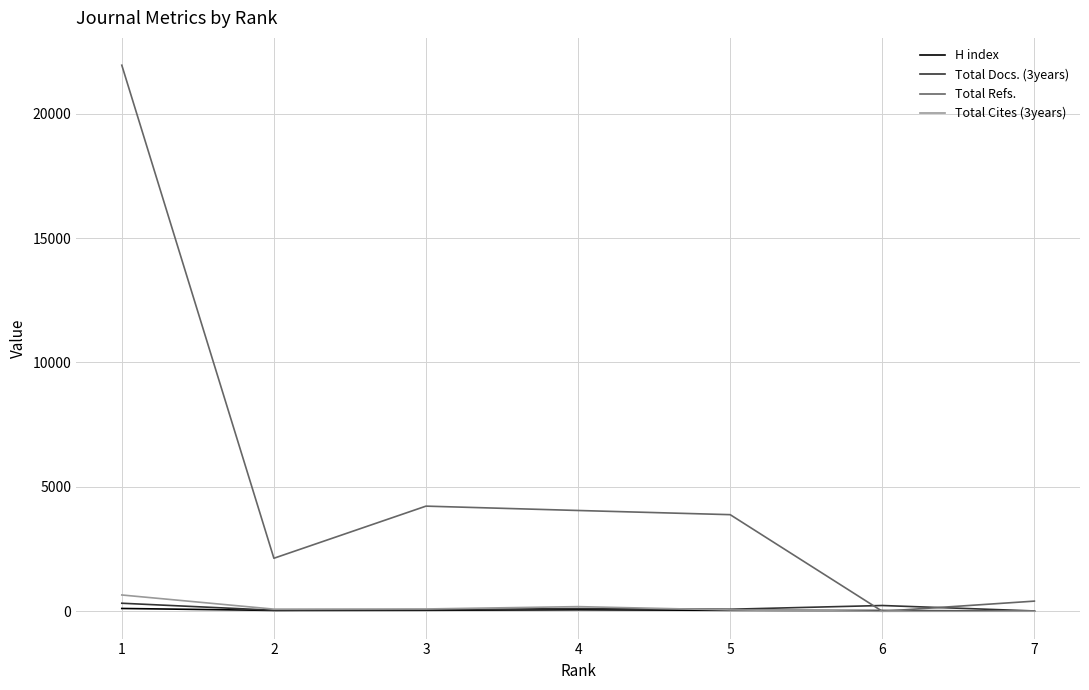

Between 1 and 2, which series saw the biggest shift?

Total Refs.